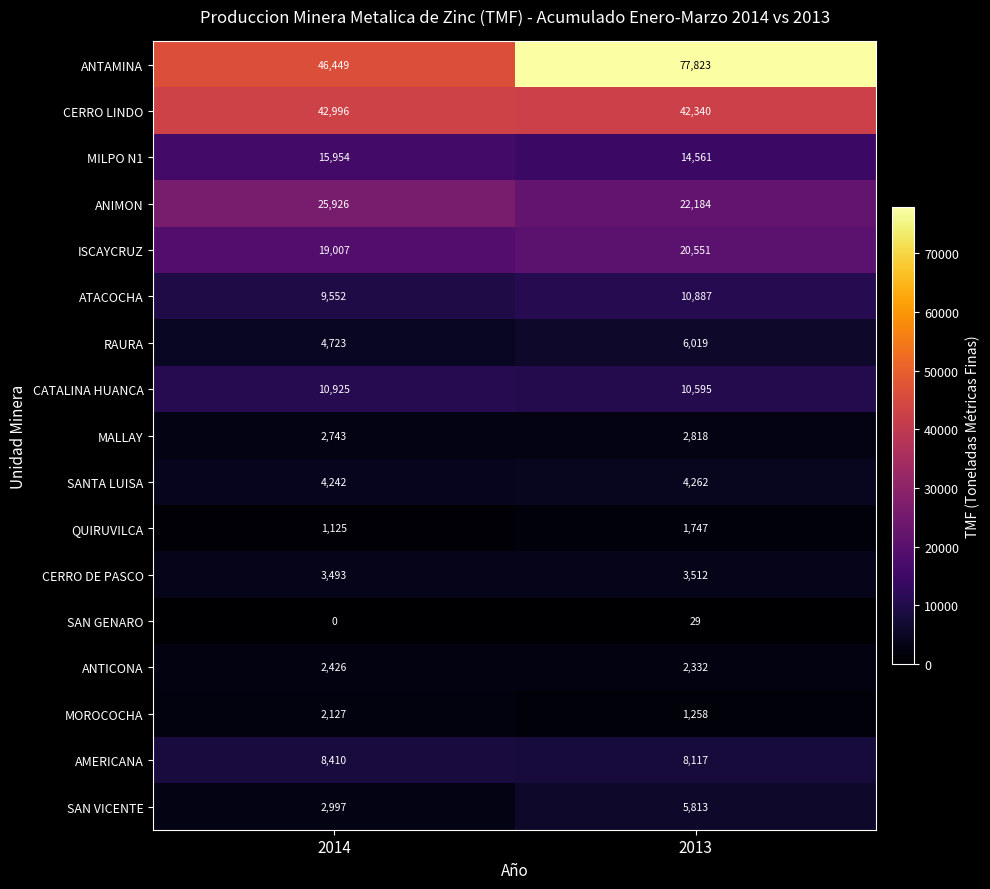

At 2014, list the series in order from largest to smallest.

ANTAMINA, CERRO LINDO, ANIMON, ISCAYCRUZ, MILPO N1, CATALINA HUANCA, ATACOCHA, AMERICANA, RAURA, SANTA LUISA, CERRO DE PASCO, SAN VICENTE, MALLAY, ANTICONA, MOROCOCHA, QUIRUVILCA, SAN GENARO